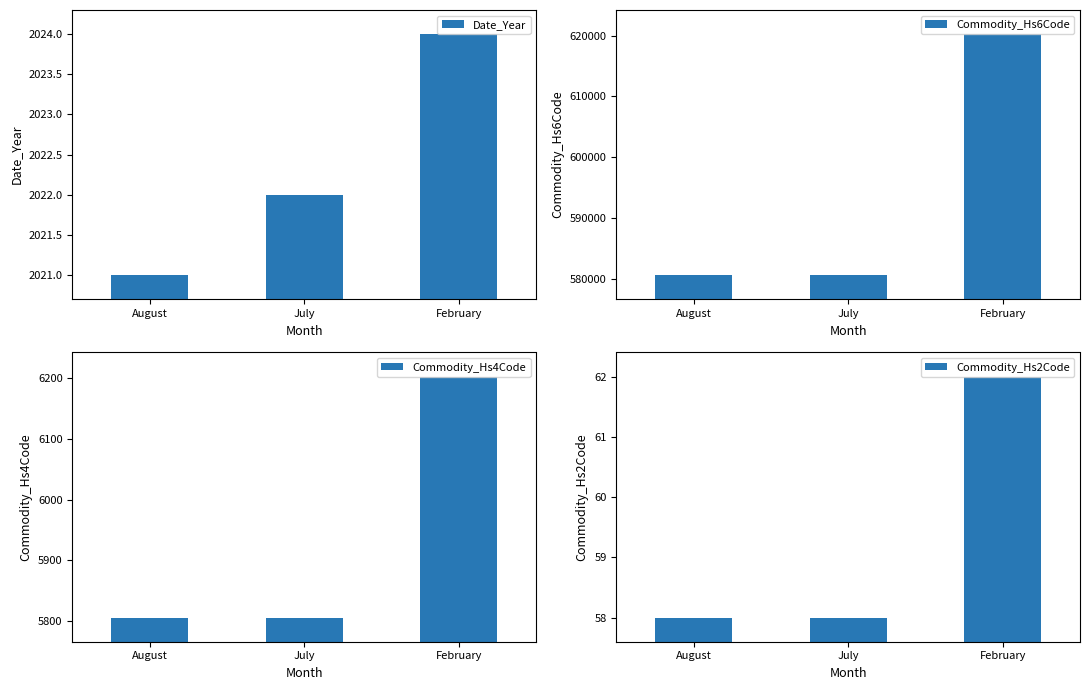

At which category does the chart reach its minimum across all series?

August